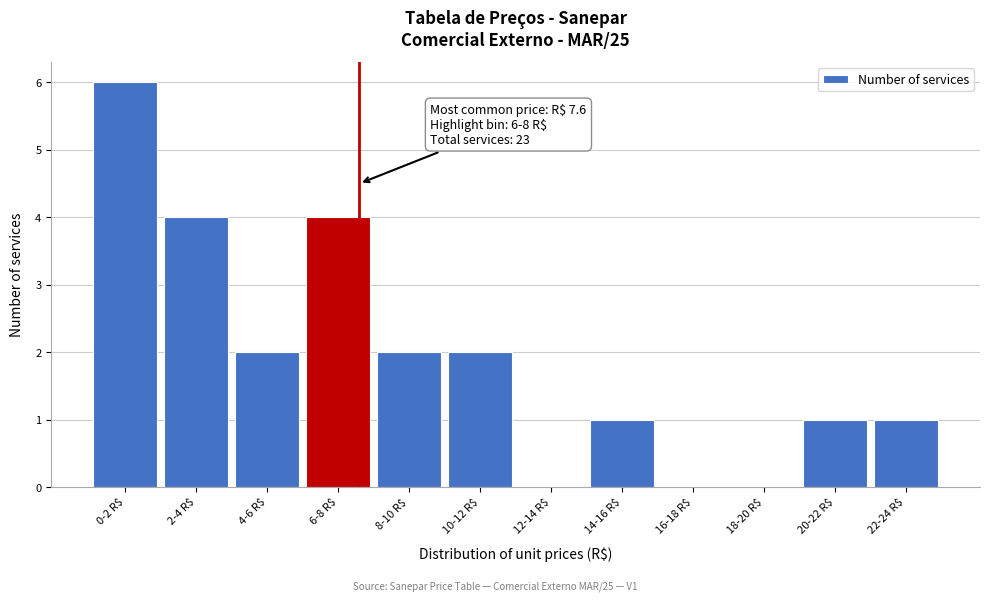

Which label corresponds to the largest value in the chart?

0-2 R$